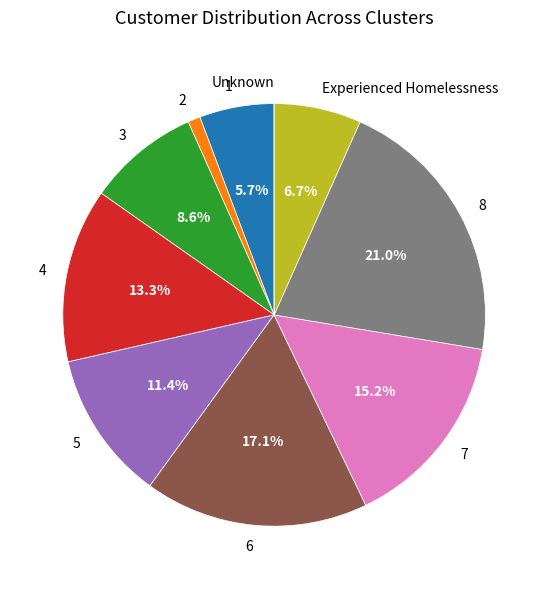

To the nearest percent, what is the difference between the 6 and 5 slice percentages?

6%